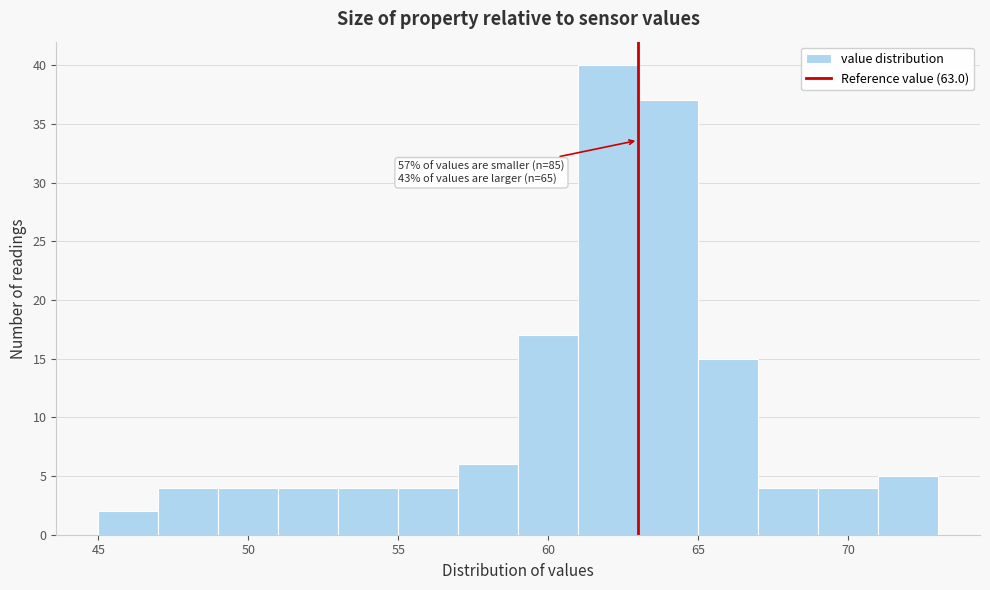

Over which range of the x-axis is the bar tallest?

61 to 63